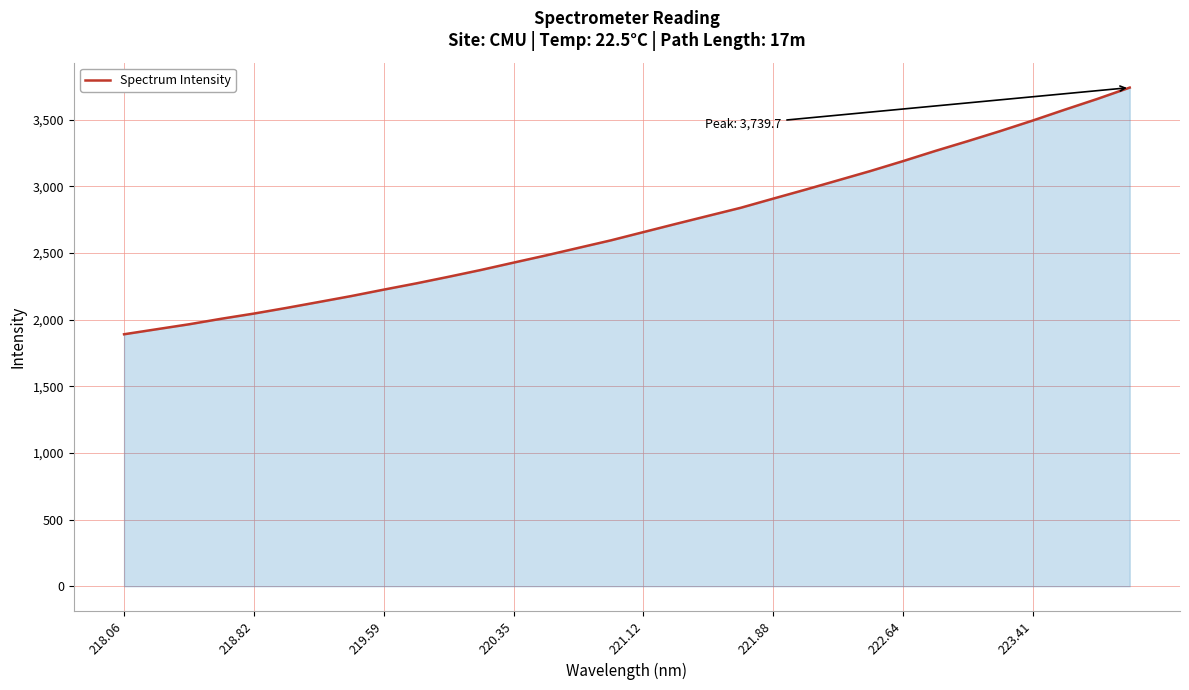

What is the maximum value shown in the chart?

3739.7